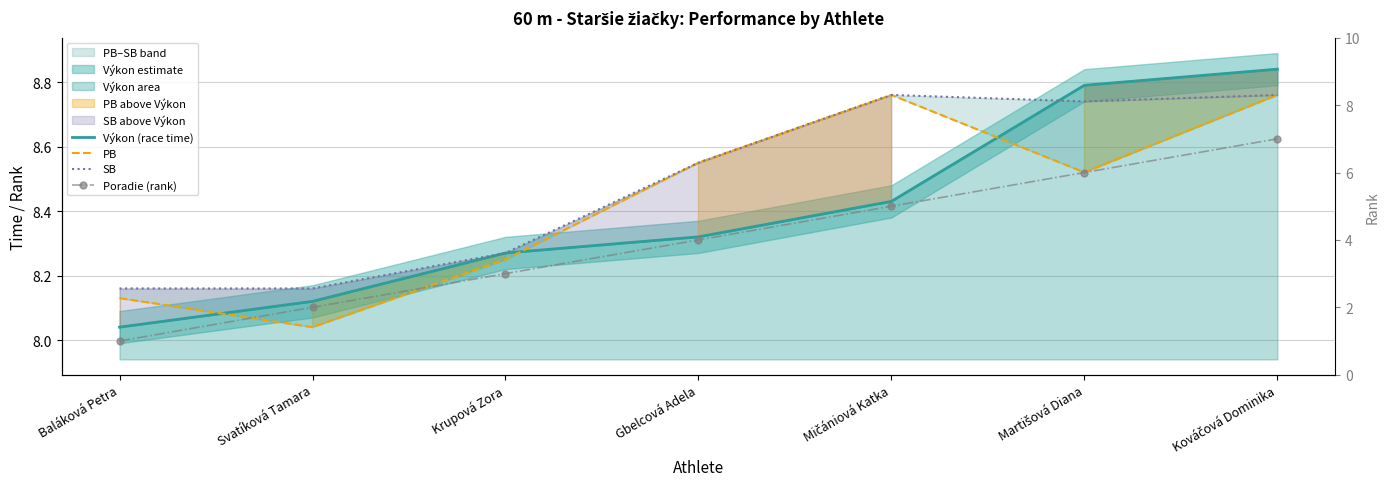

Which series has the largest range (max minus min)?

Poradie (rank)